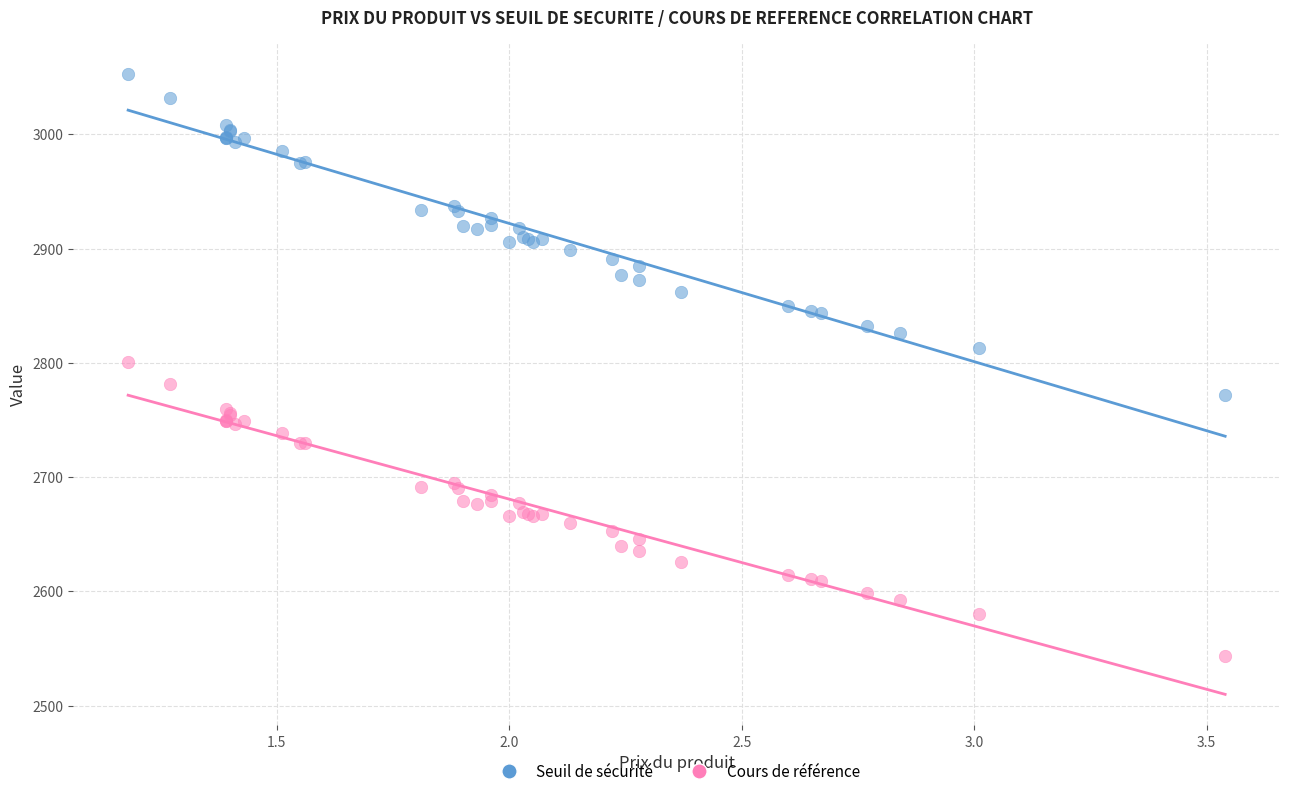

What is the X range (max minus min) for the scatter plot?

2.4